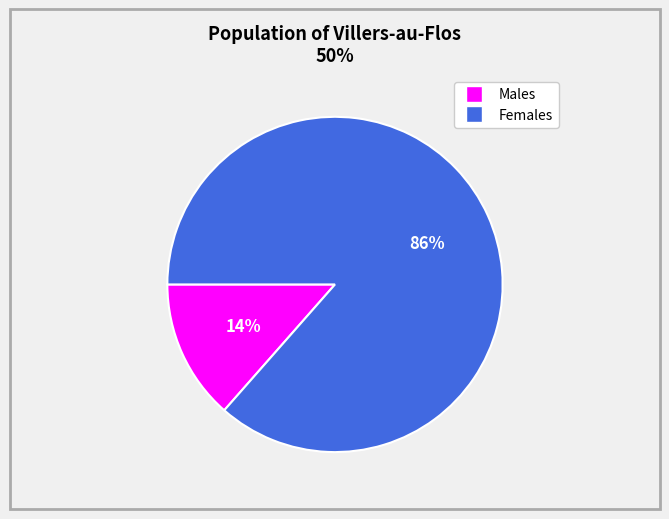

Does any single category account for the majority?

Yes